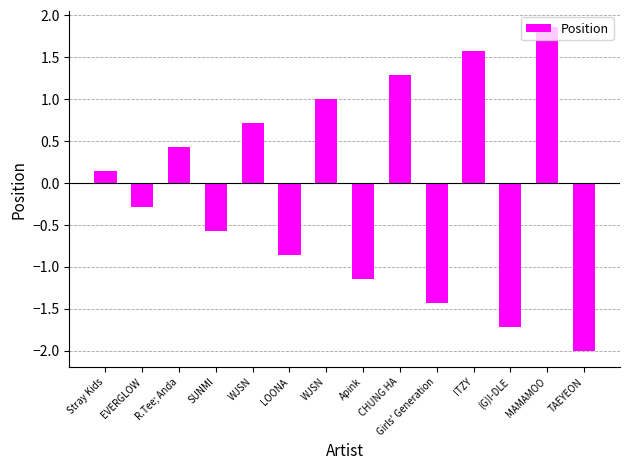

How many series are shown in this chart?

1